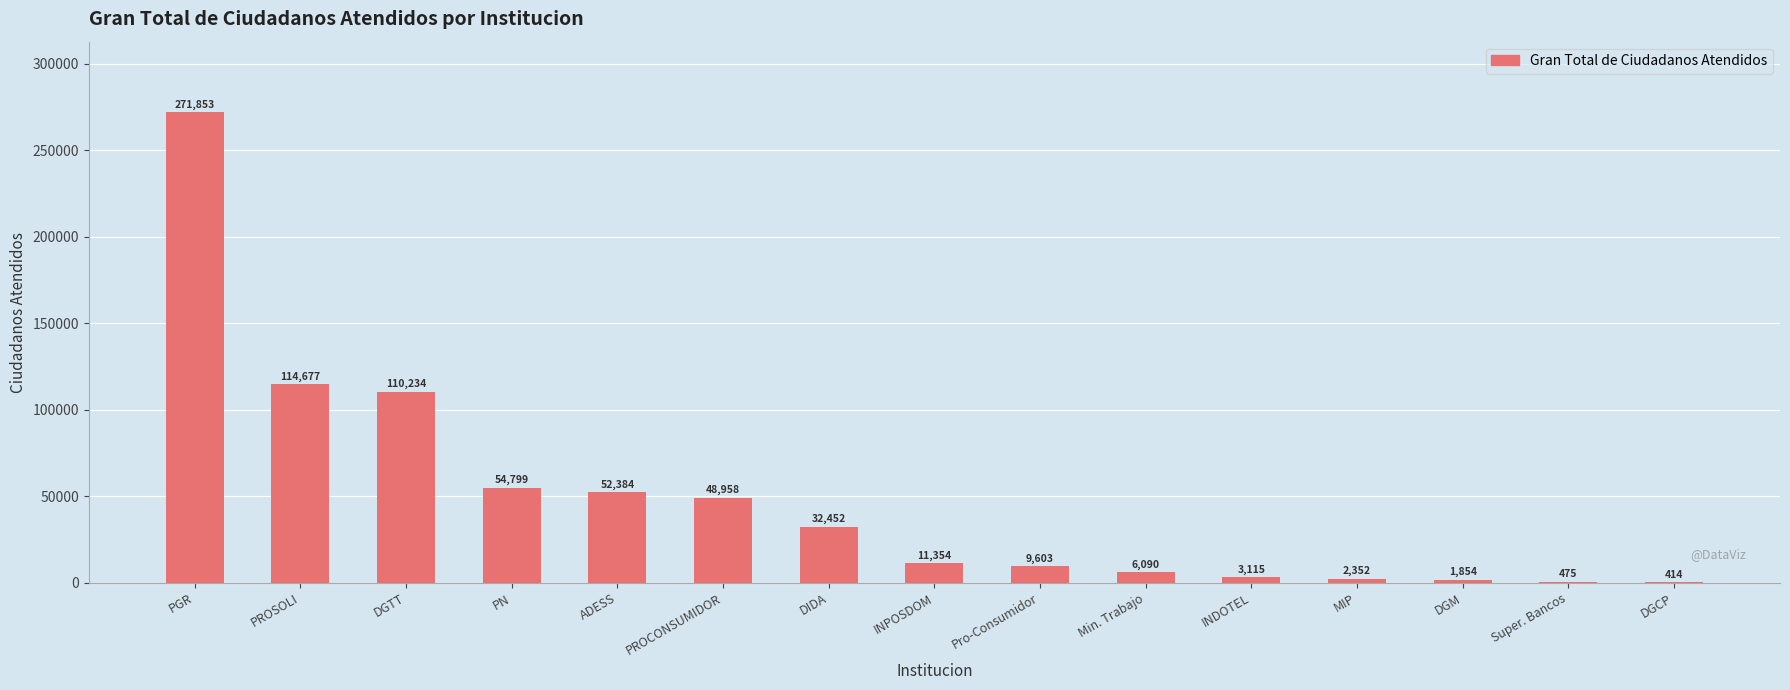

Read the value at DGCP.

414